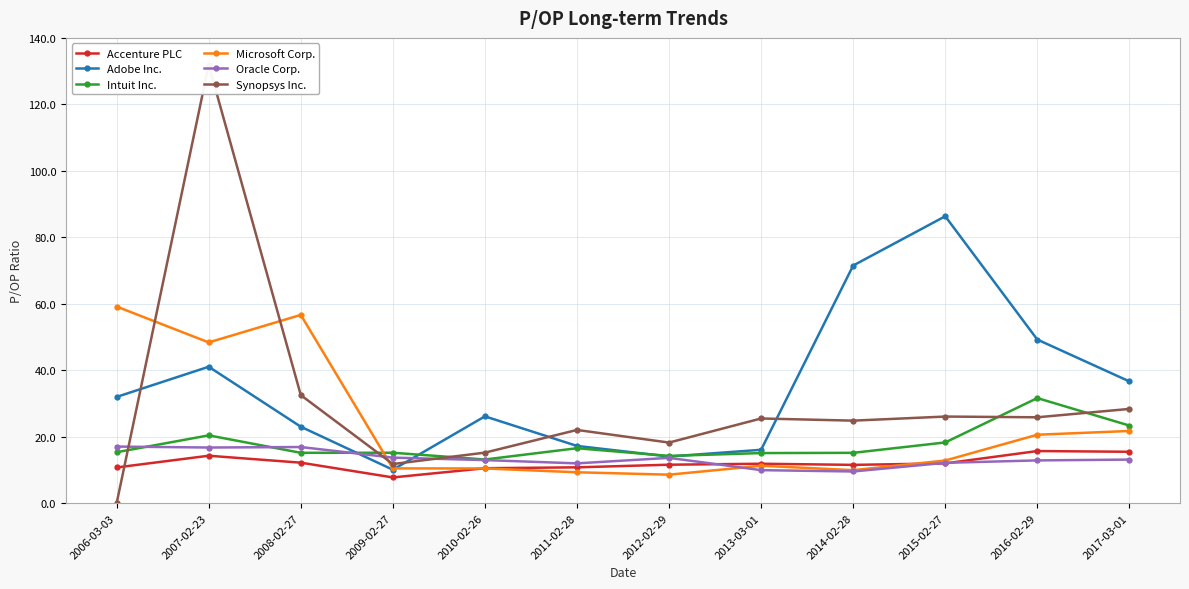

Which series changed the most between 2010-02-26 and 2011-02-28?

Adobe Inc.